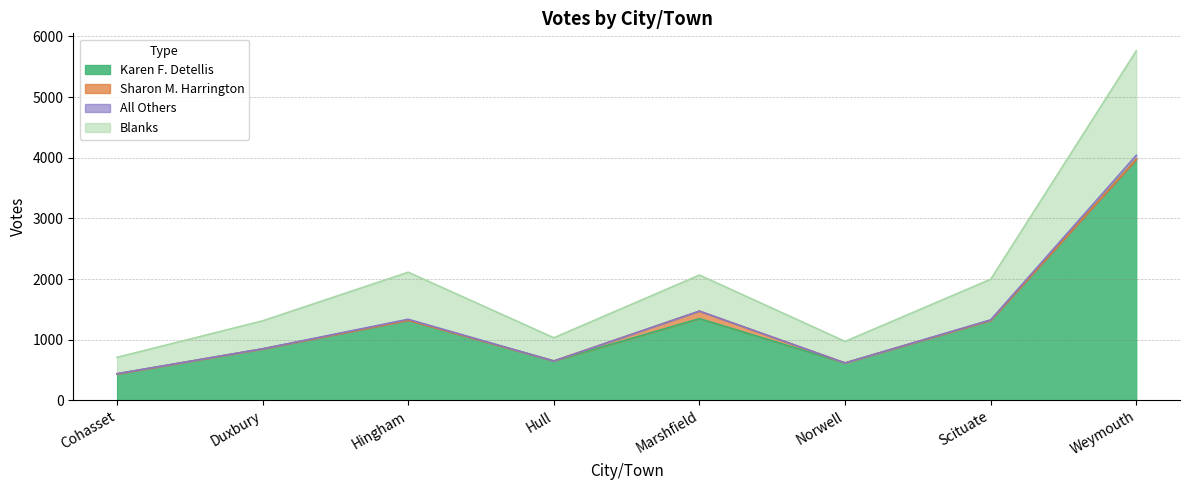

At which category is the sum across all series the highest?

Weymouth